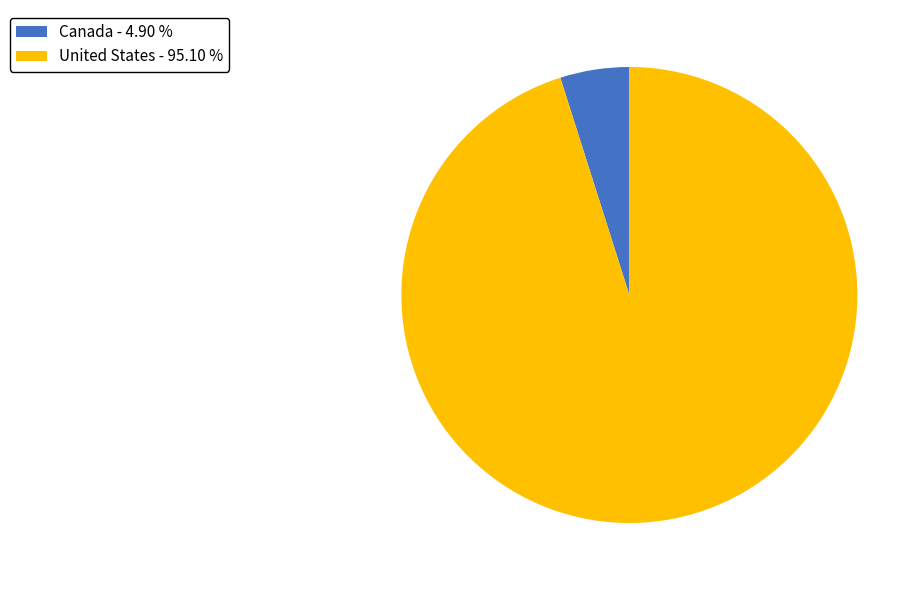

Does United States - 95.10 % represent more than half of the total?

Yes